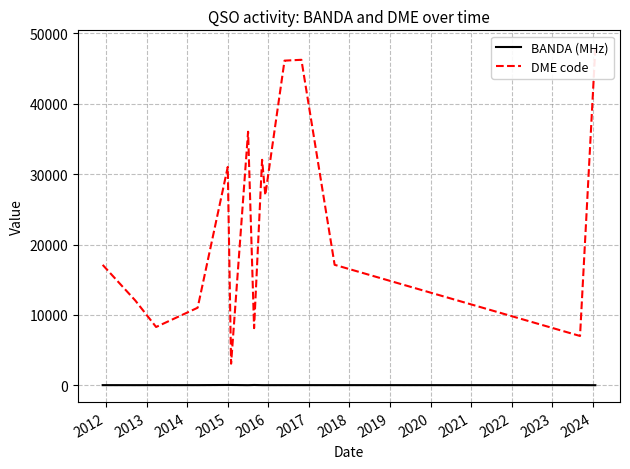

What is the highest value of the DME code series?

48036